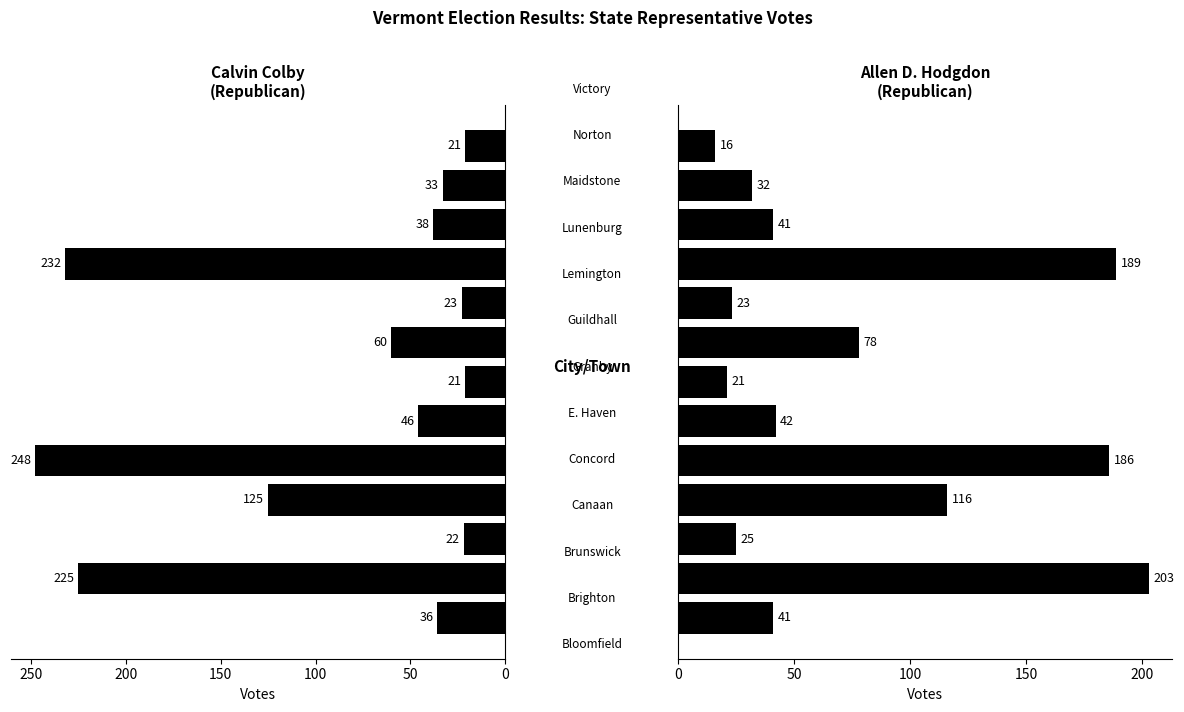

What is the value of the Allen D. Hodgdon bar at the 11th from the left?

41